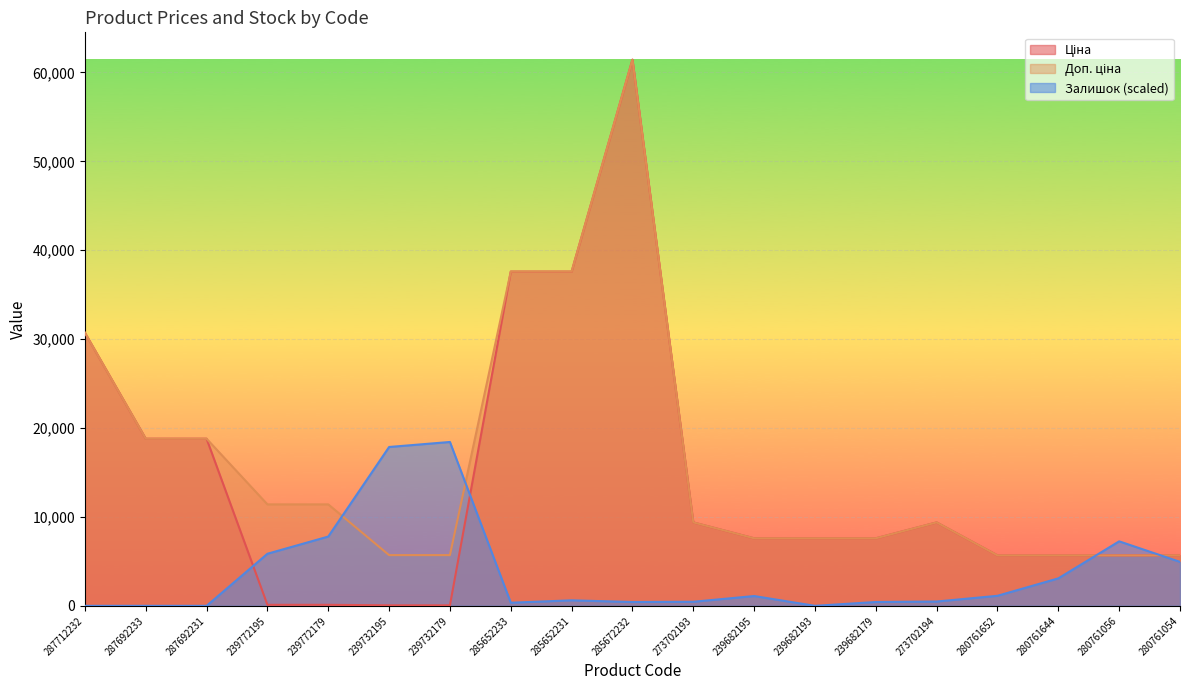

Is the value of Залишок at 239772195 greater than the value of Доп. ціна at 239682193?

No